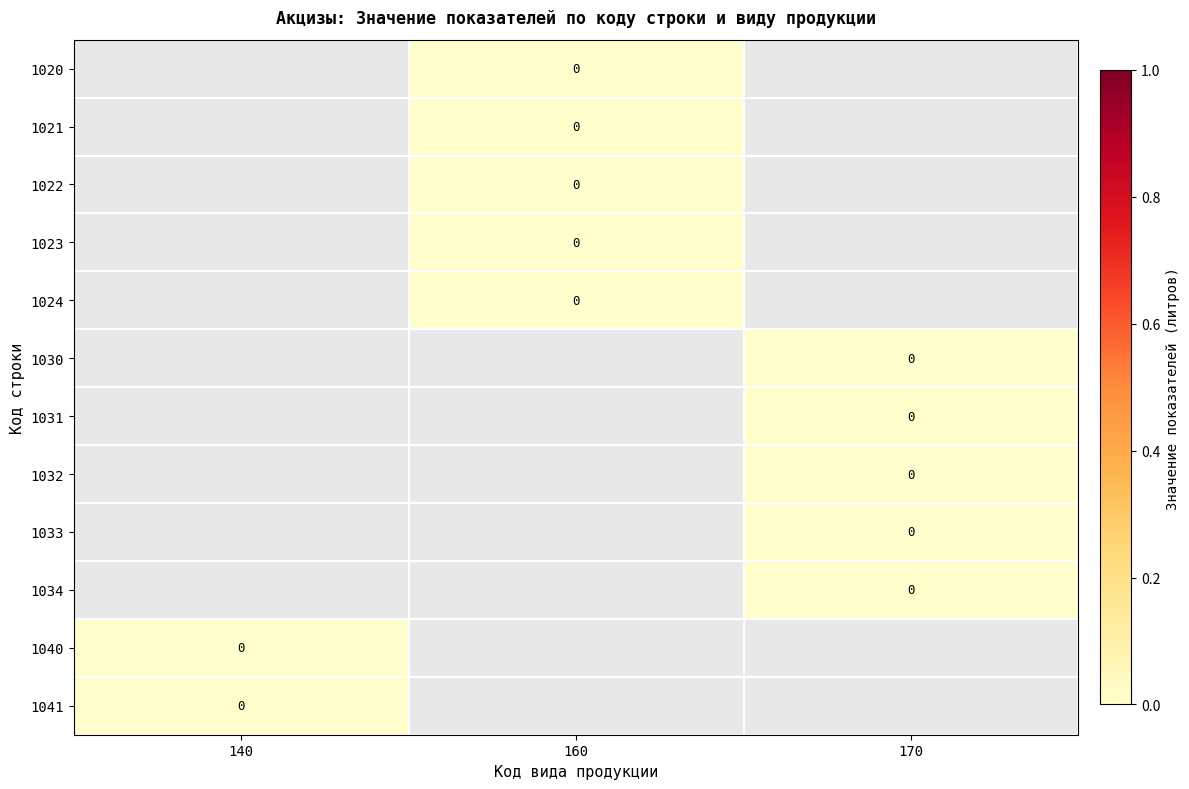

List the labels in order of 1024 value, largest first.

140, 160, 170